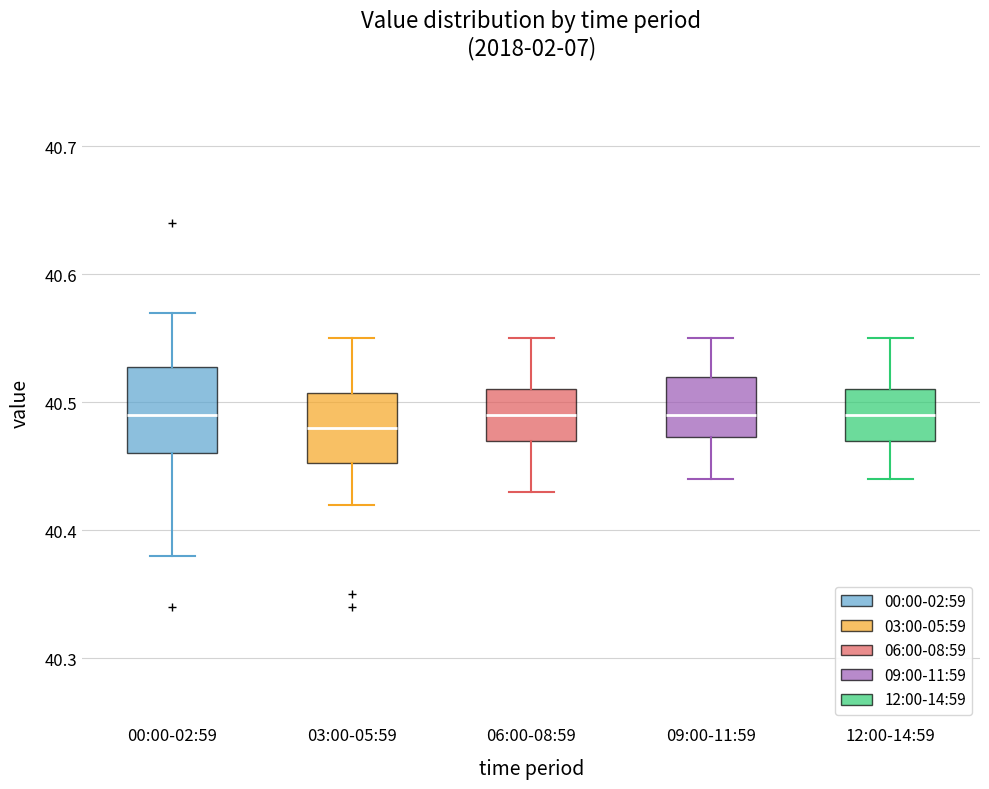

Which box's median line is the lowest?

03:00-05:59